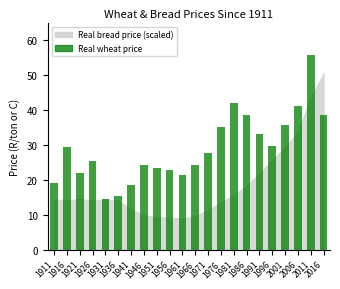

How many distinct data groups are displayed?

1